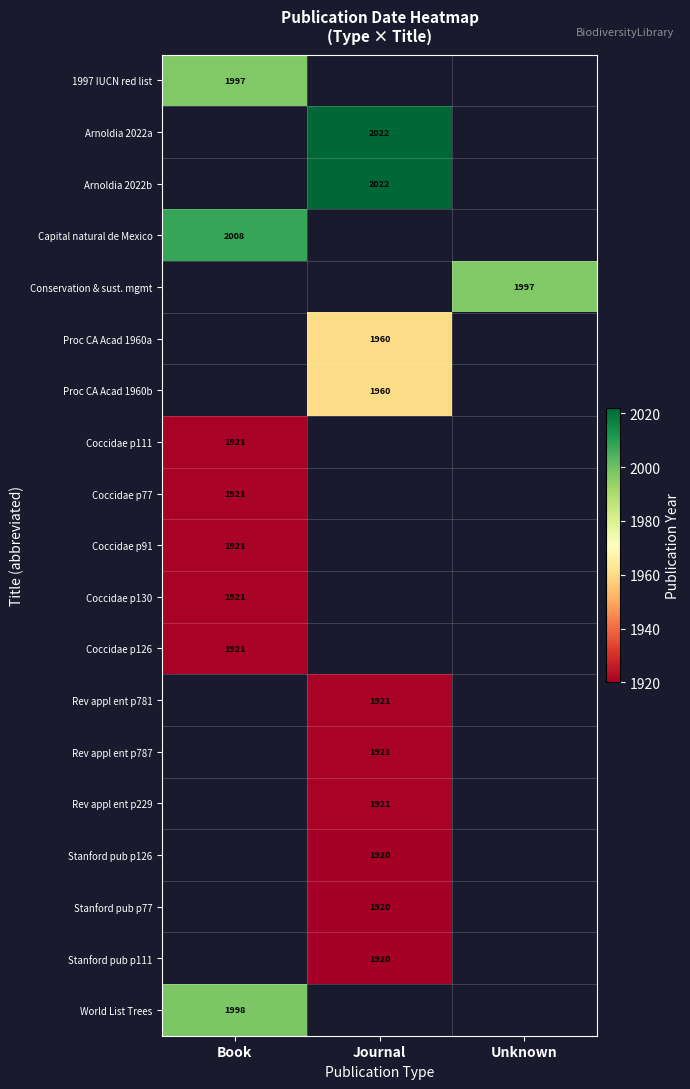

The Coccidae p130 series shows 768 at Book. True or false?

False